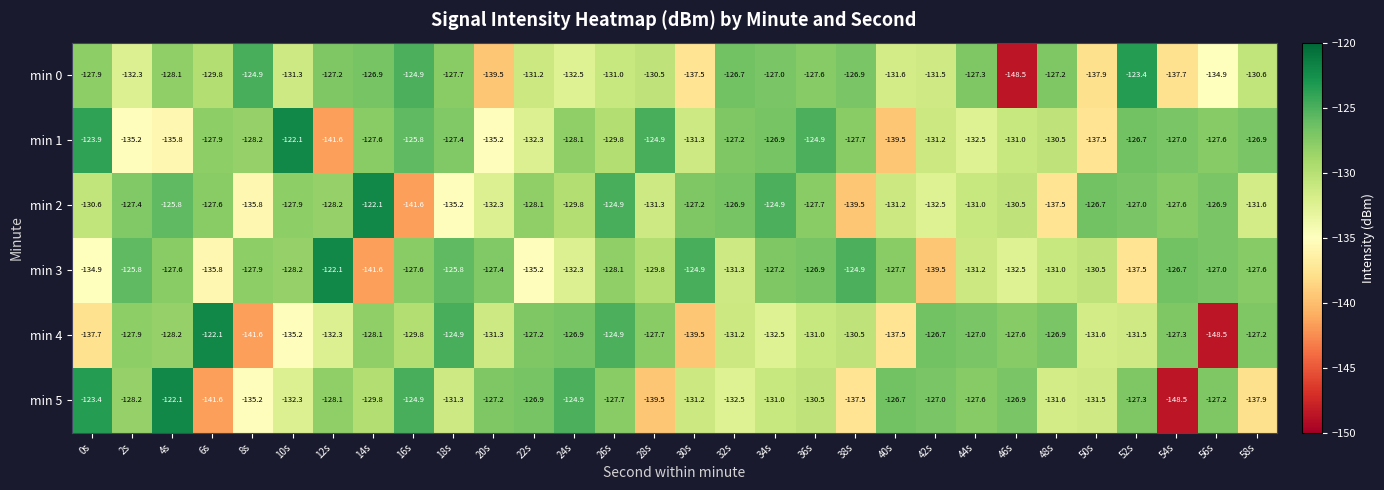

The value of min 0 at 54s is -35.7. True or false?

False